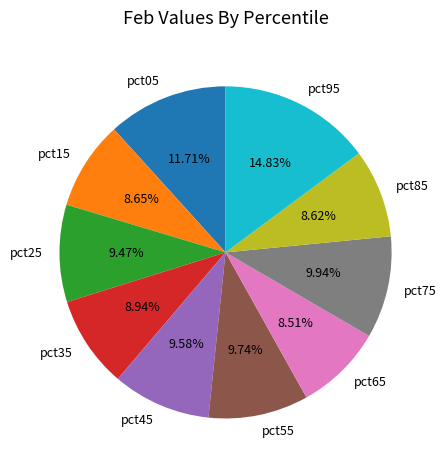

Does pct55 account for over 50% of the chart?

No